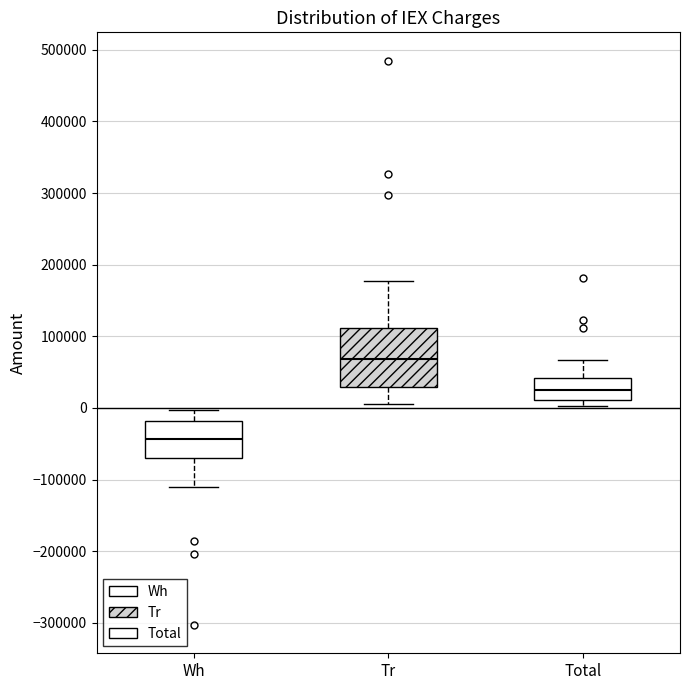

Reading left to right, read every box against the y-axis: the position of its median line, the range the box covers, and the ends of its whiskers. The values are not printed on the chart, so give them approximately, as read against the axis.

Wh: median -40000, box -70000 to -20000, whiskers -110000 to 0
Tr: median 70000, box 30000 to 110000, whiskers 10000 to 180000
Total: median 30000, box 10000 to 40000, whiskers 0 to 70000